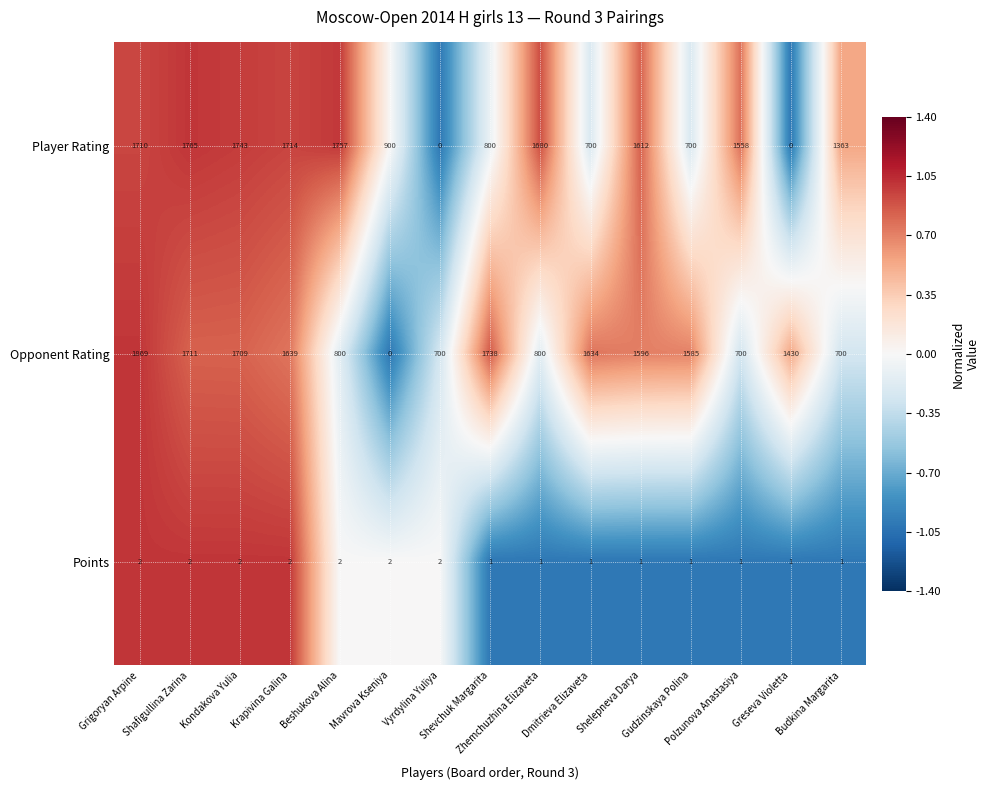

How many data points does each series have?

15